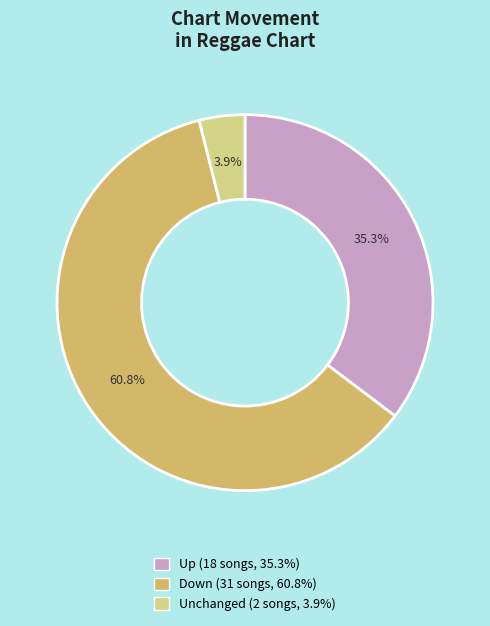

How many slices are in this pie chart?

3